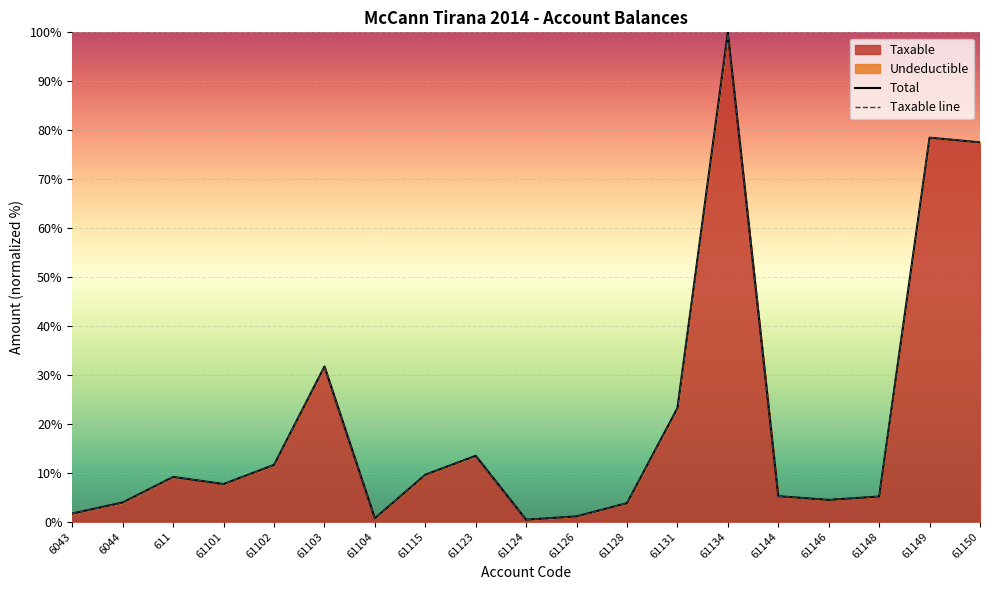

True or false: the data has more than 1 interior local peaks.

True